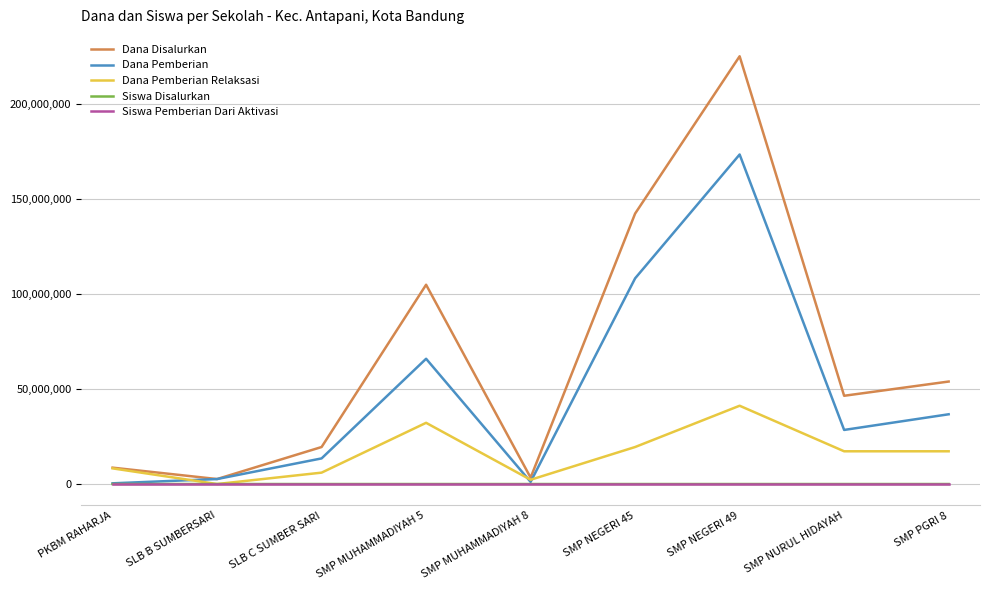

Count the number of categories in the chart.

9